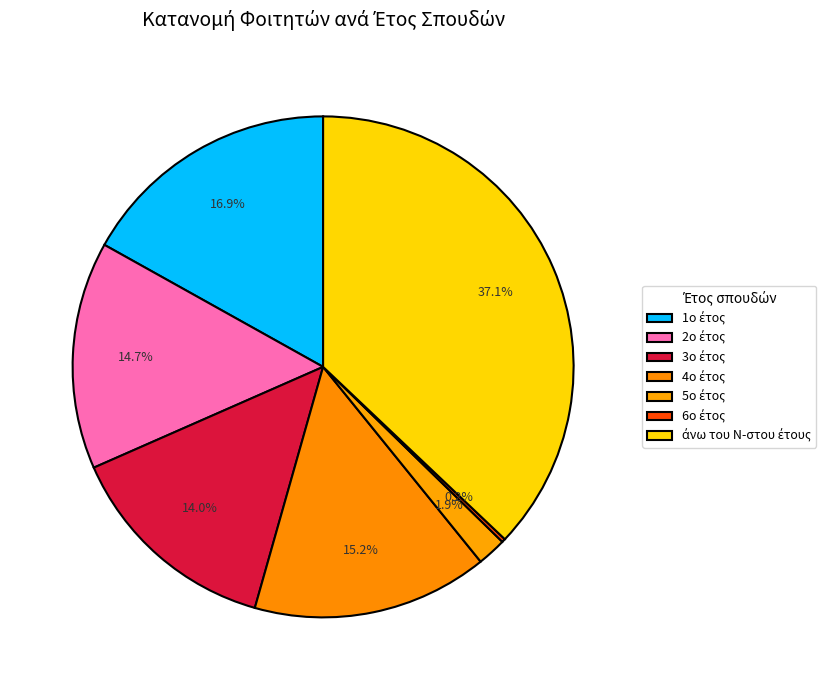

To the nearest percent, what is the combined percentage of 2ο έτος and 4ο έτος?

30%